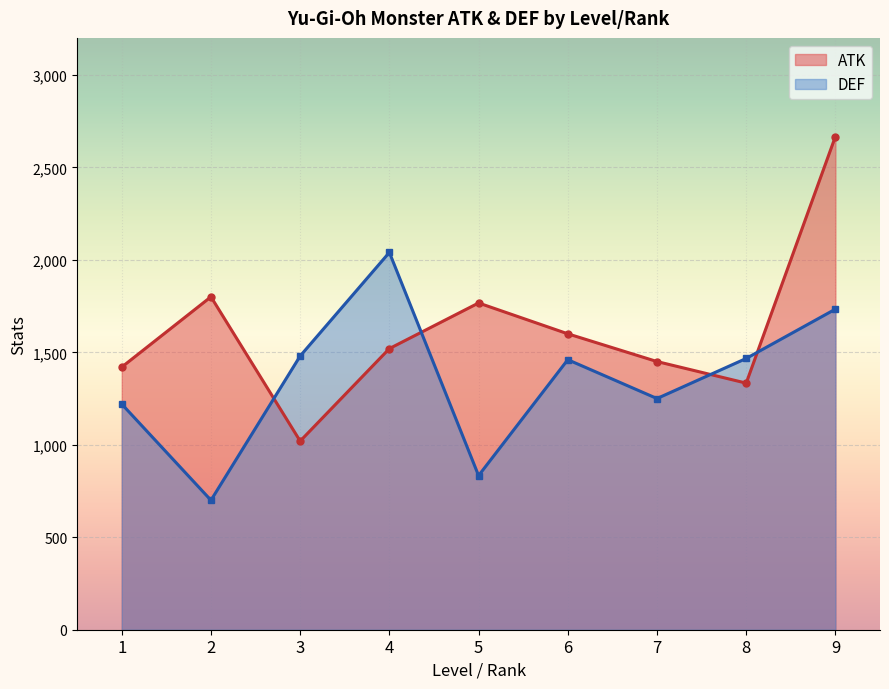

Where is the first local minimum for DEF?

2